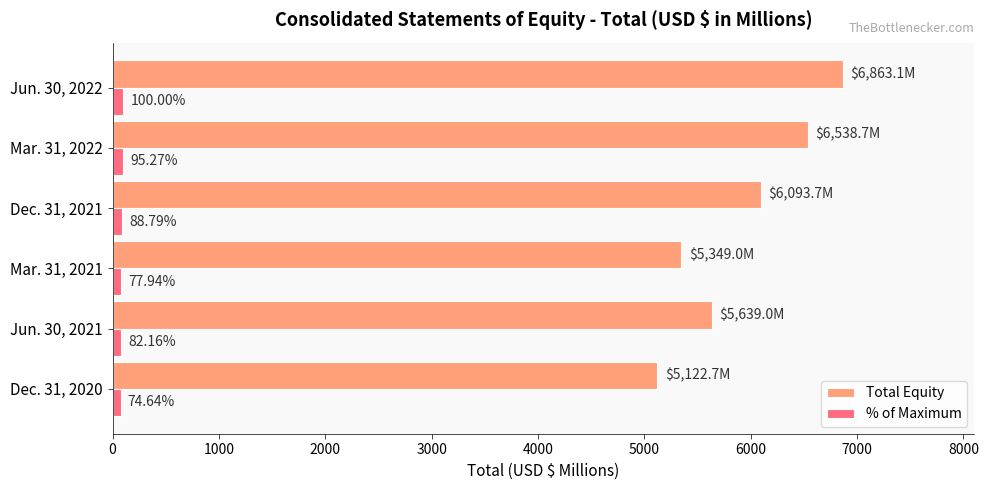

What is the maximum value shown in the chart?

6863.1